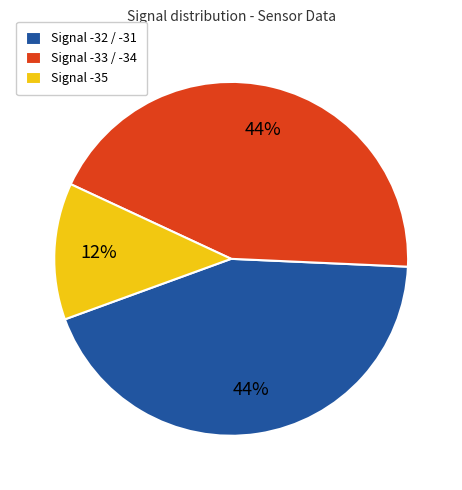

How many segments does this pie chart have?

3